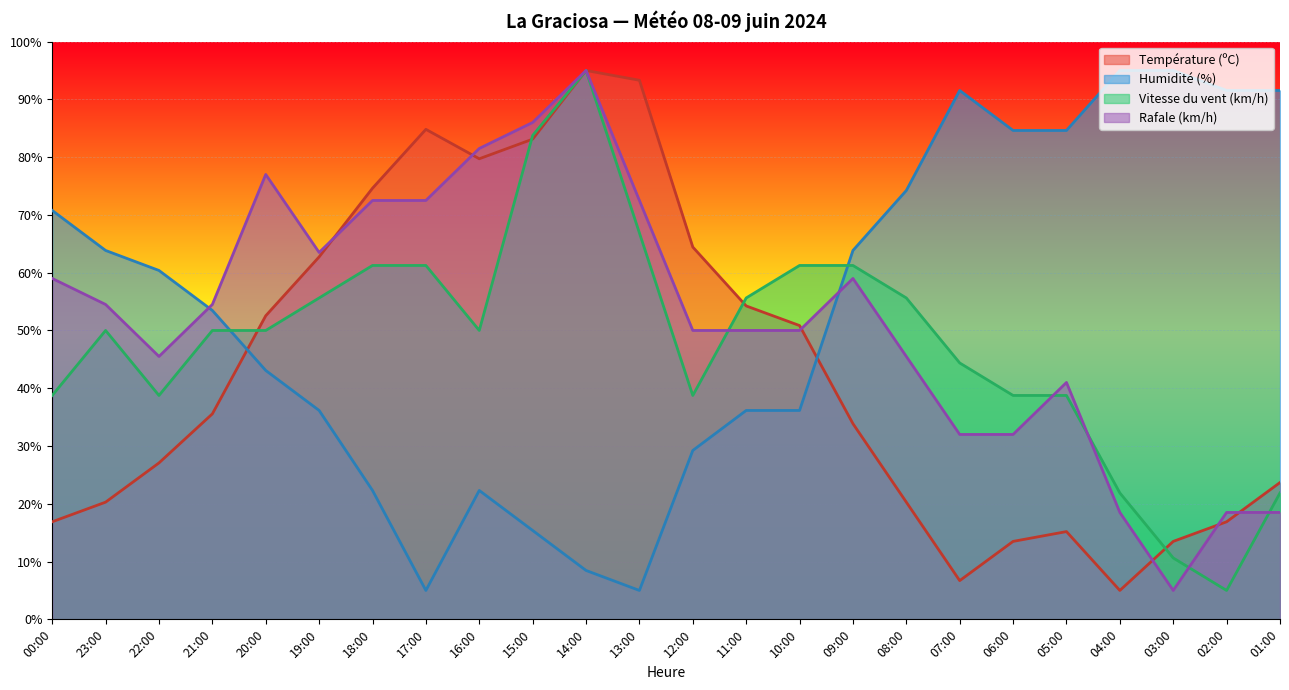

What is the minimum value for Vitesse du vent (km/h)?

5.0